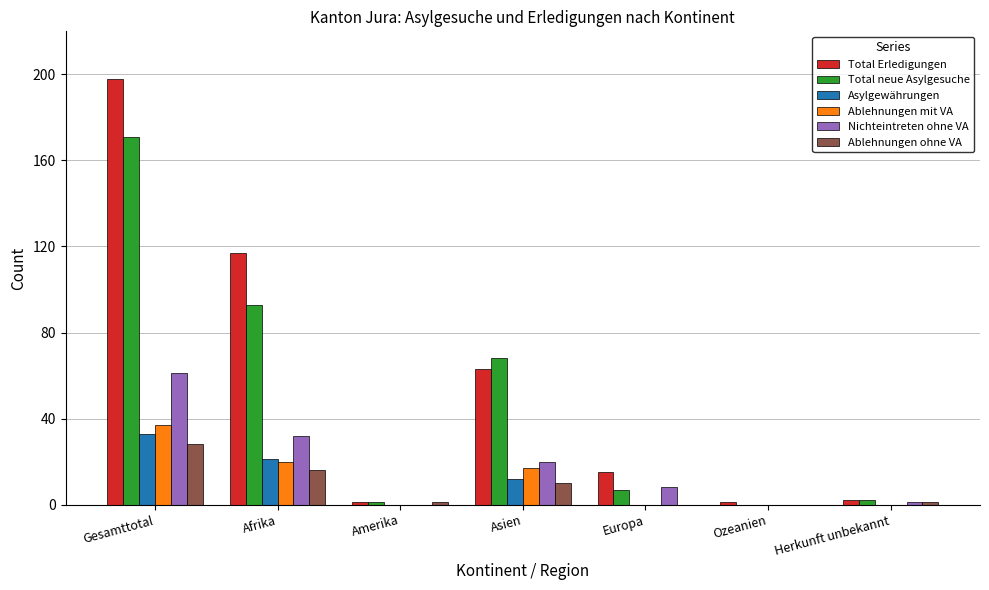

What is the sum of all Total Erledigungen values?

397